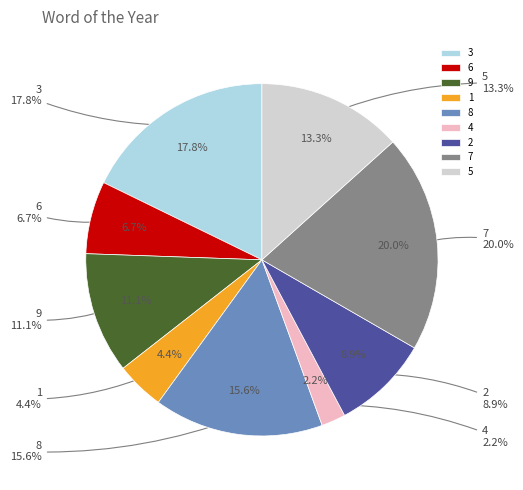

How many slices are in this pie chart?

9